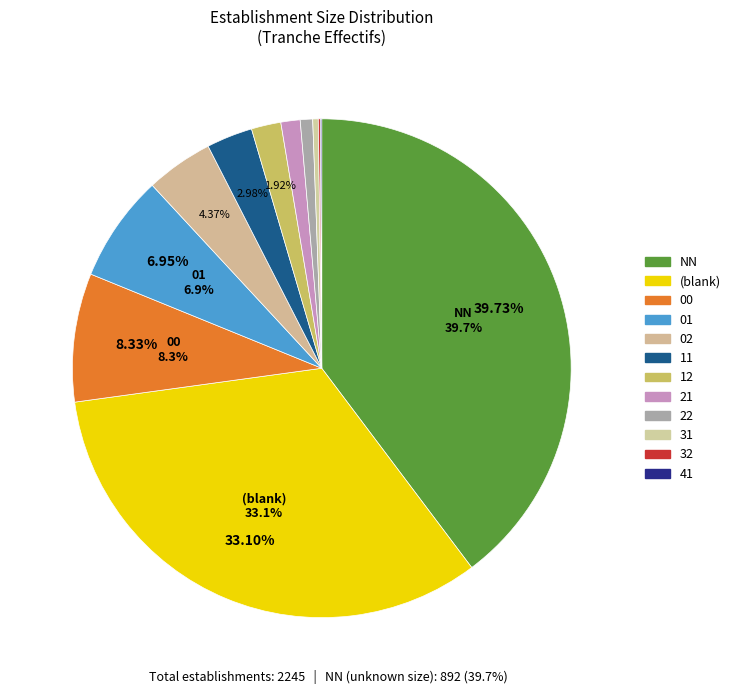

Is there any slice that represents more than half of the pie?

No